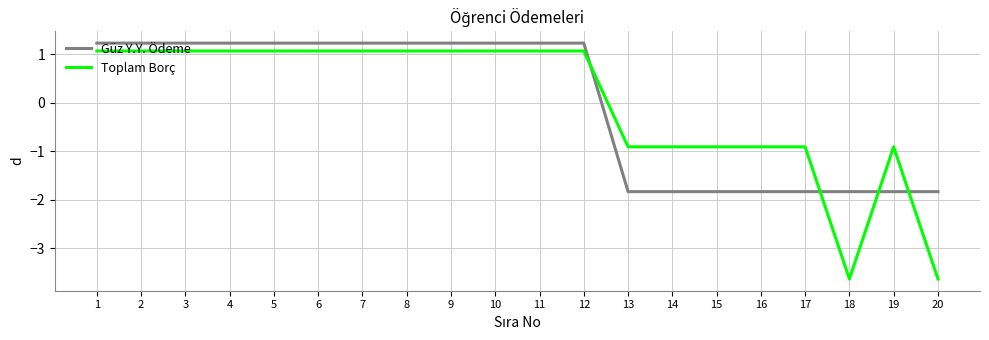

Where does the Güz Y.Y. Ödeme series first go above 1?

1